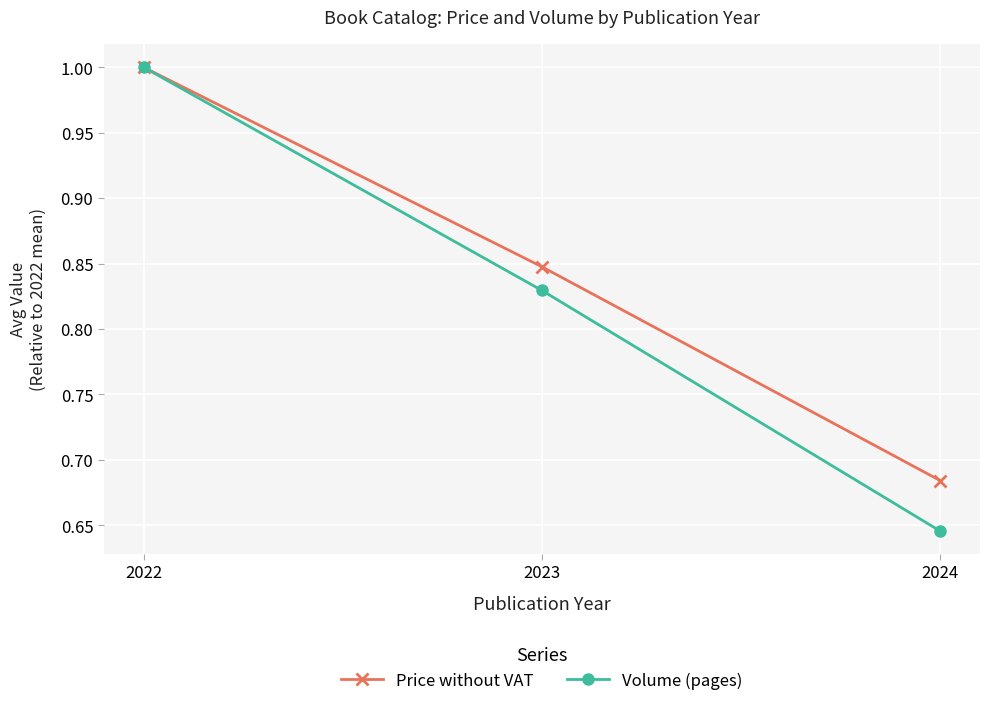

Where is Volume (pages) nearest to the value 0?

2024